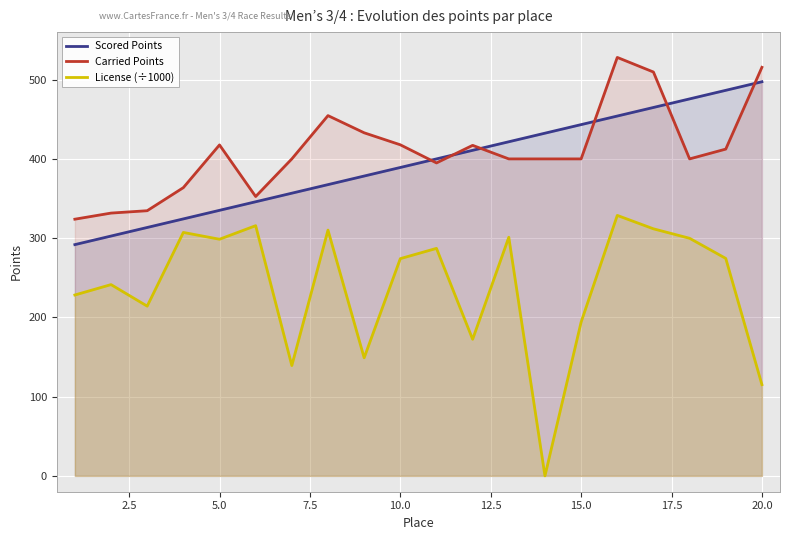

At how many categories does at least one series exceed 220?

20